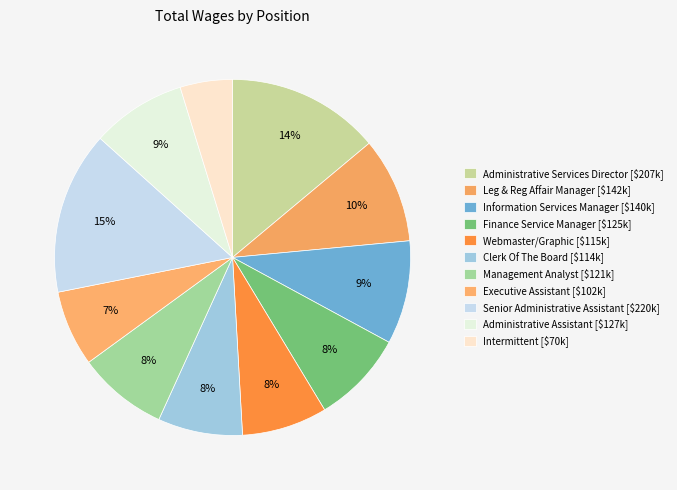

True or false: Clerk Of The Board accounts for 8% of the total.

True